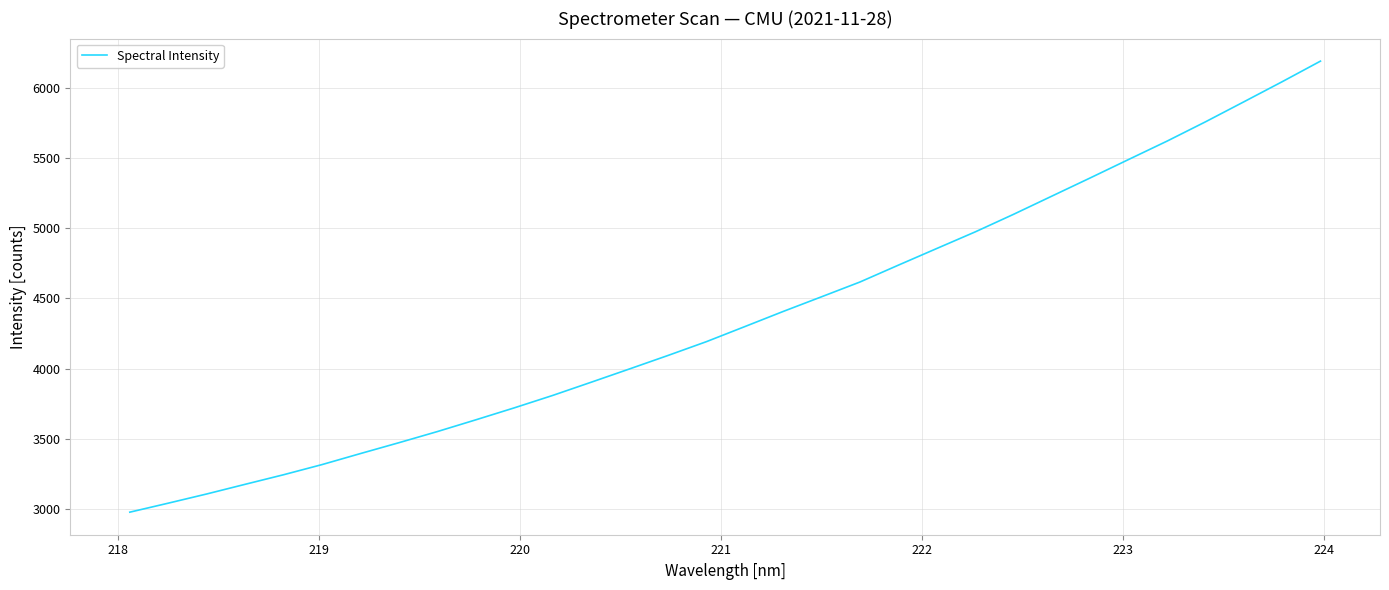

What is the difference between the maximum and minimum values?

3209.2